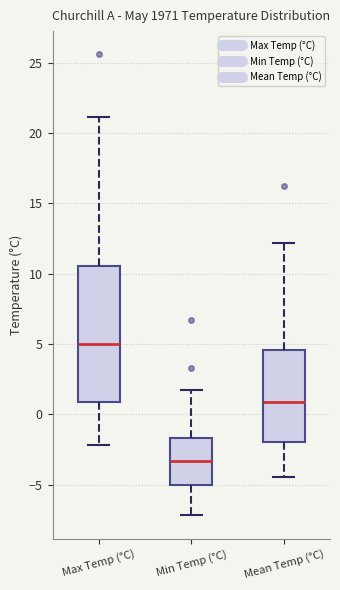

Which box has the highest median line?

Max Temp (°C)